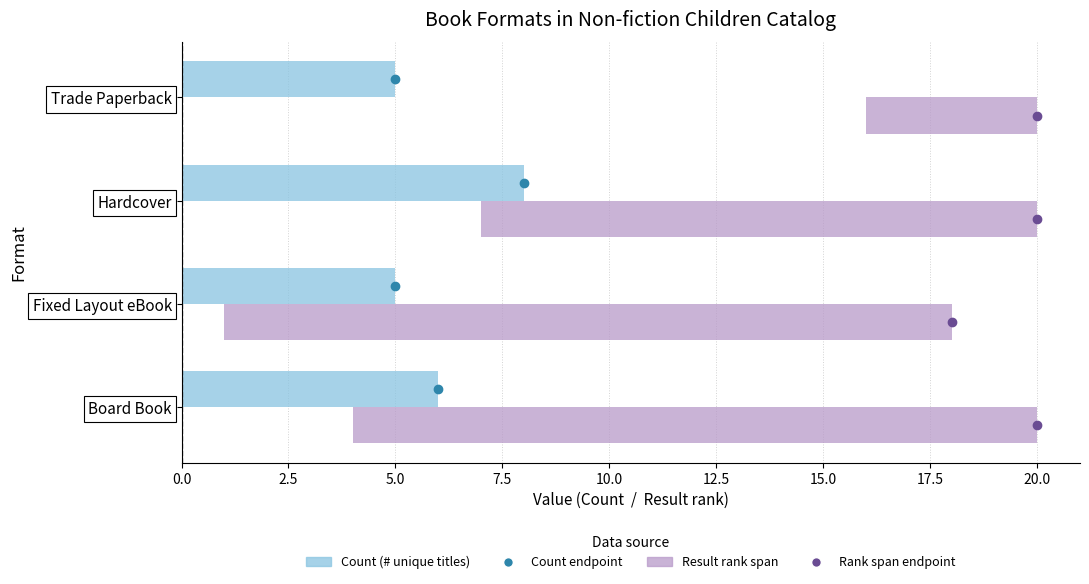

What is the value of the Count (# unique titles) bar at the 4th from the left?

5